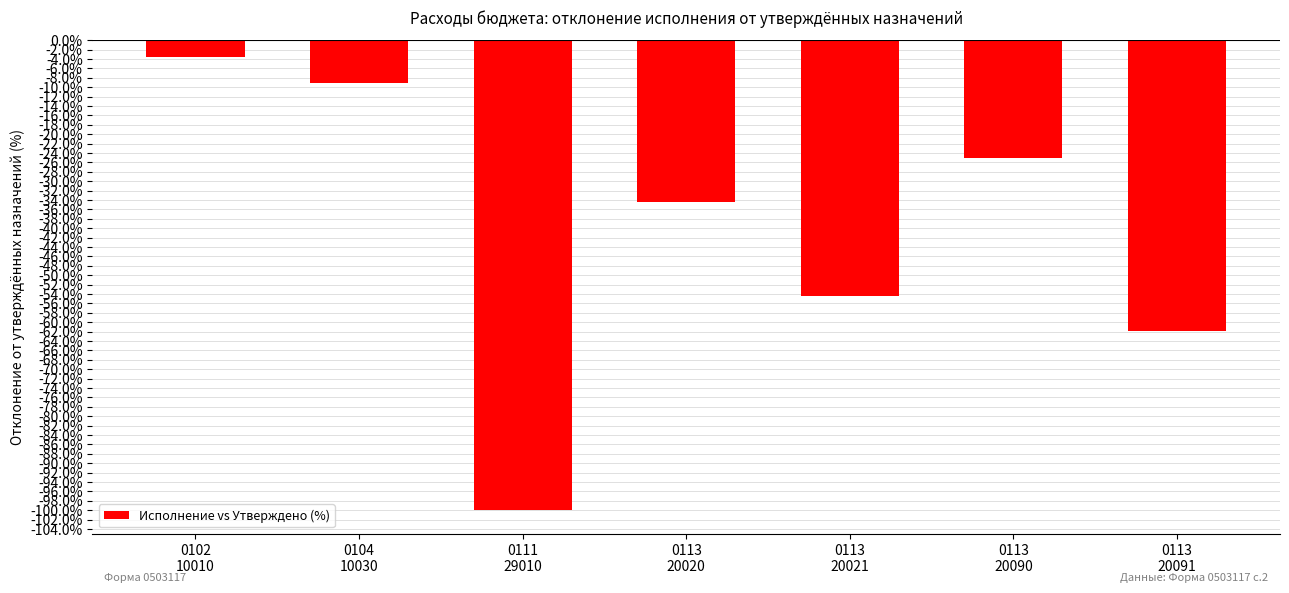

Where does the data first go above -34?

0102
10010